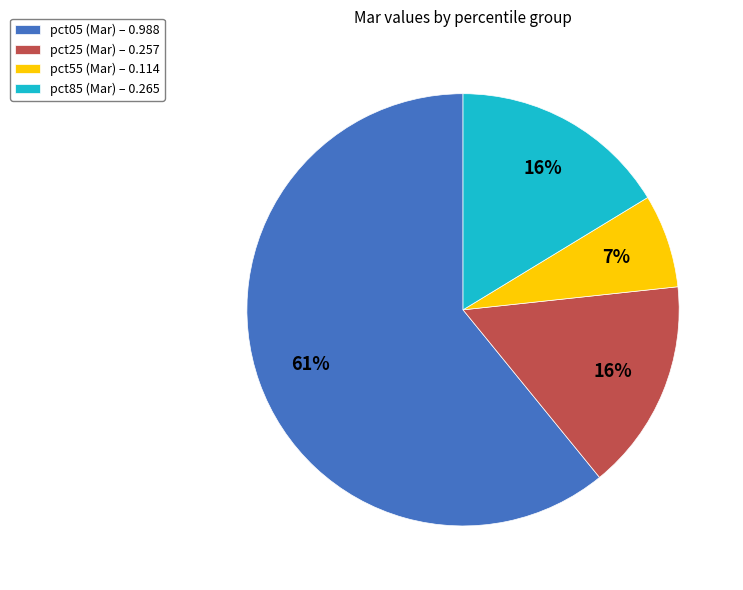

Is it true that pct55 is 7% of the pie?

True